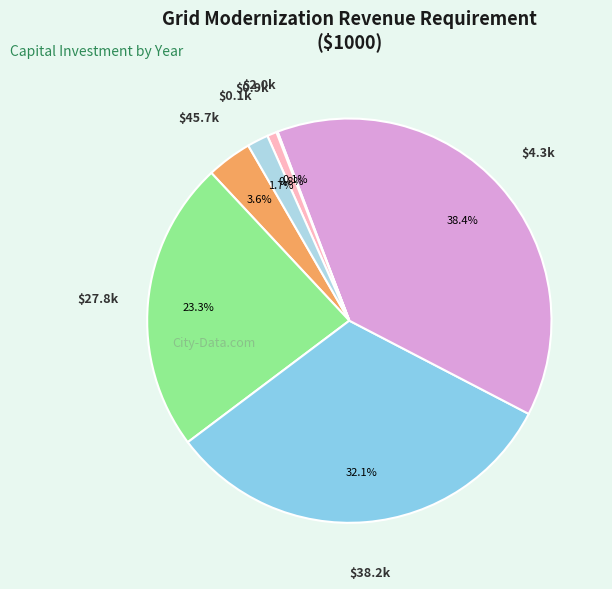

Does any single category account for the majority?

No